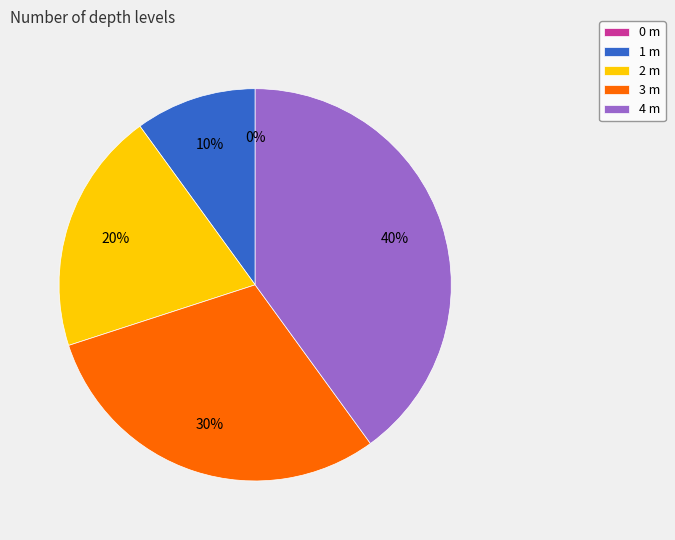

Rank the categories by value from lowest to highest.

0 m, 1 m, 2 m, 3 m, 4 m